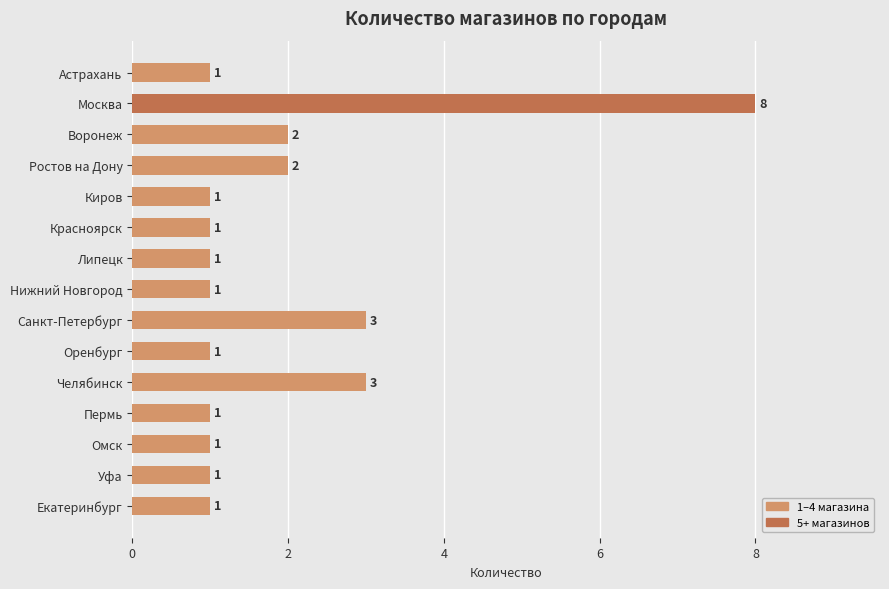

What is the sum of all values?

28